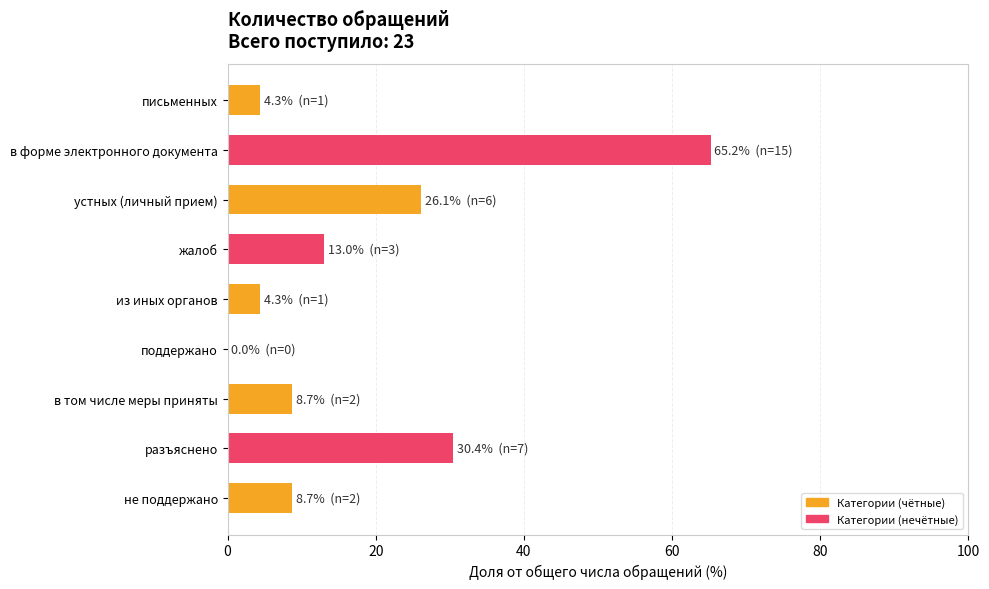

How many positive values are there?

8